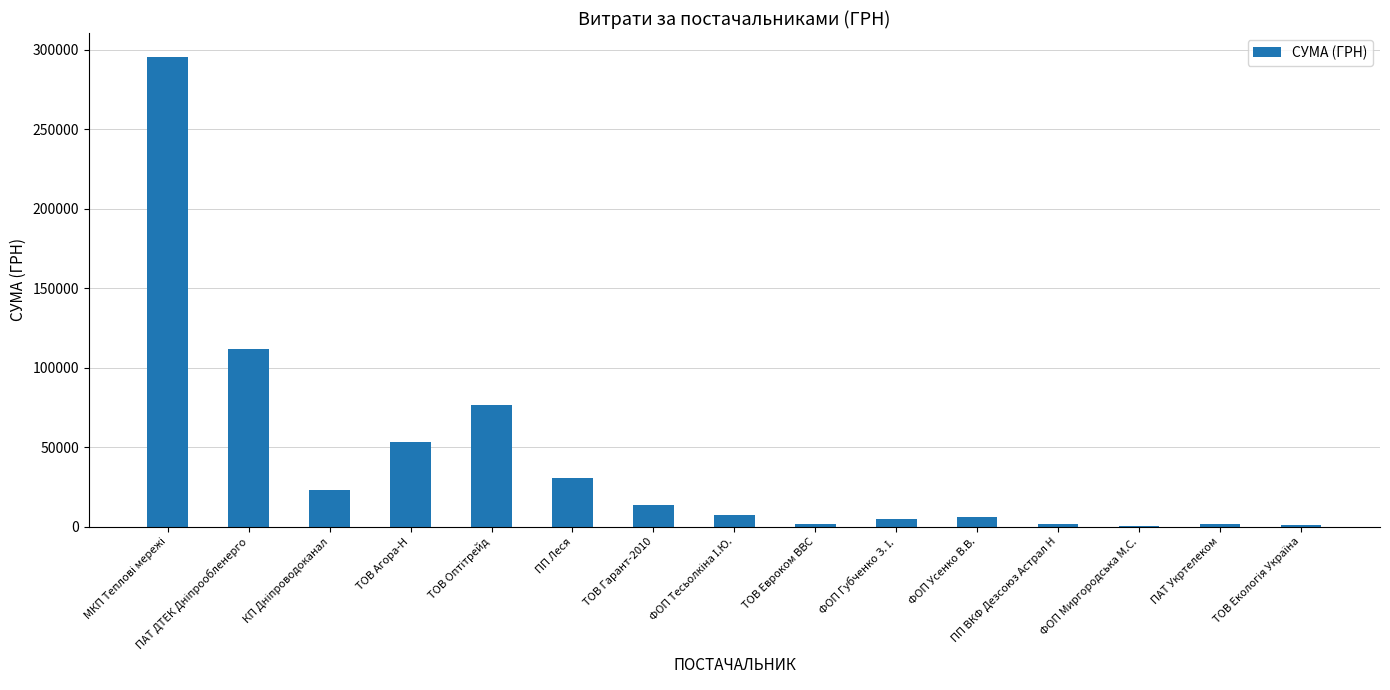

What is the maximum value shown in the chart?

295638.6